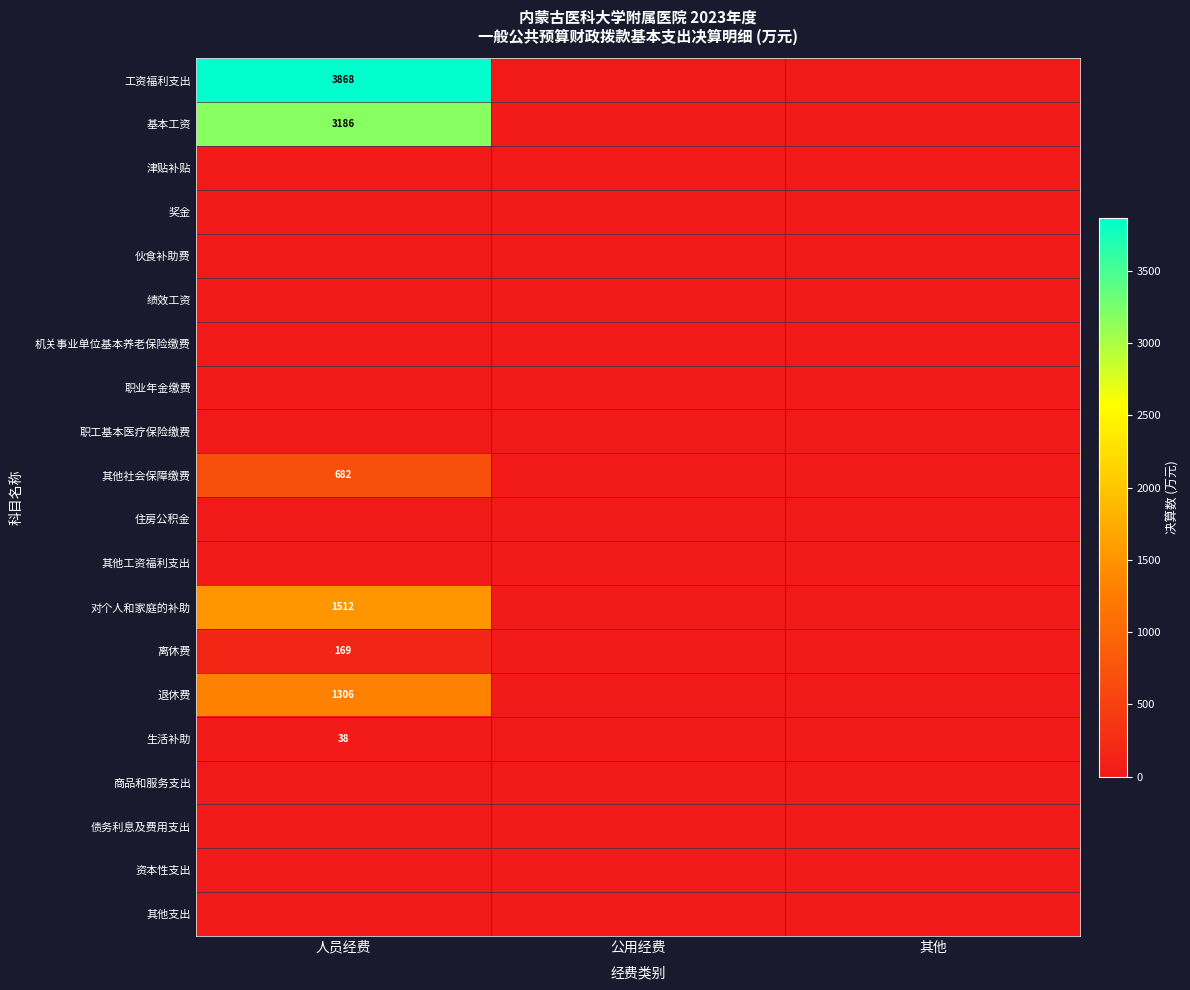

True or false: 基本工资 has a value of -2140.5 at 其他.

False